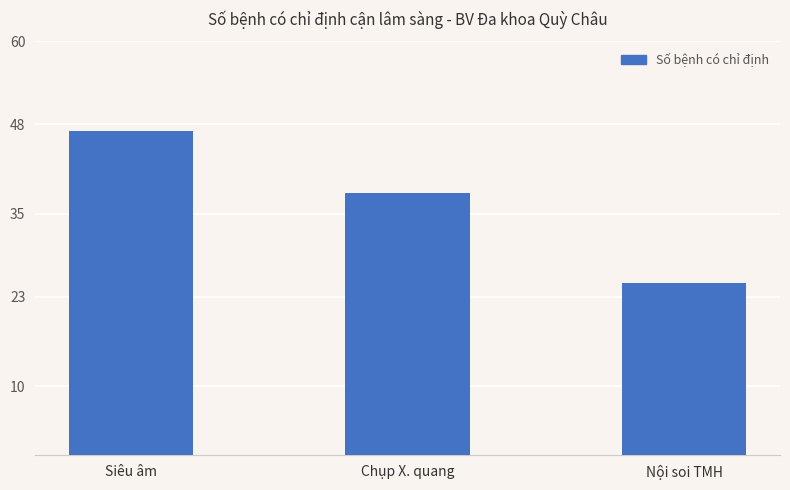

Reading right to left, list all the values displayed in this chart.

Nội soi TMH=25	Chụp X. quang=38	Siêu âm=47